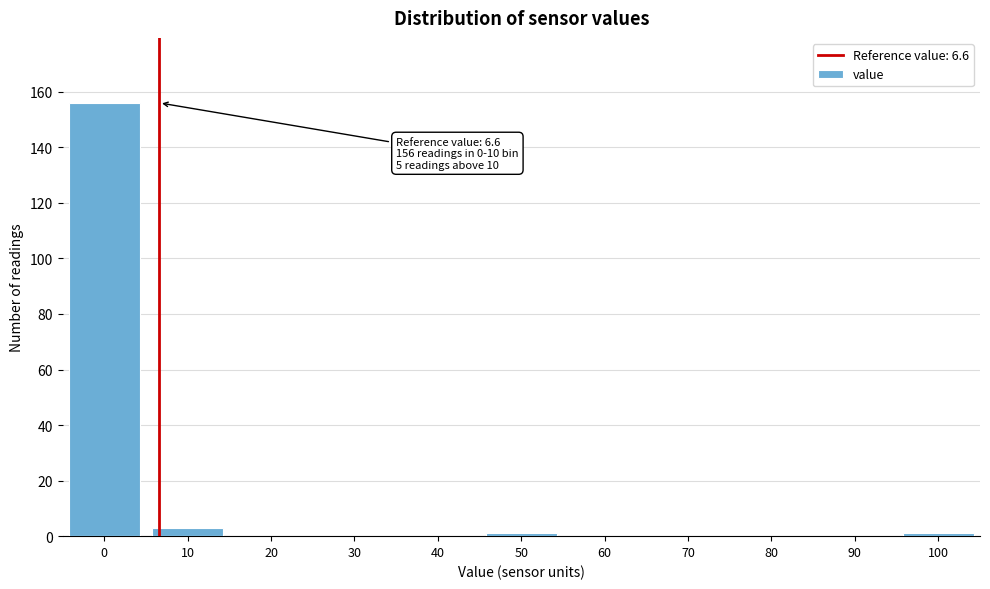

Reading right to left, what are all the values shown in this chart?

100=1	90=0	80=0	70=0	60=0	50=1	40=0	30=0	20=0	10=3	0=156